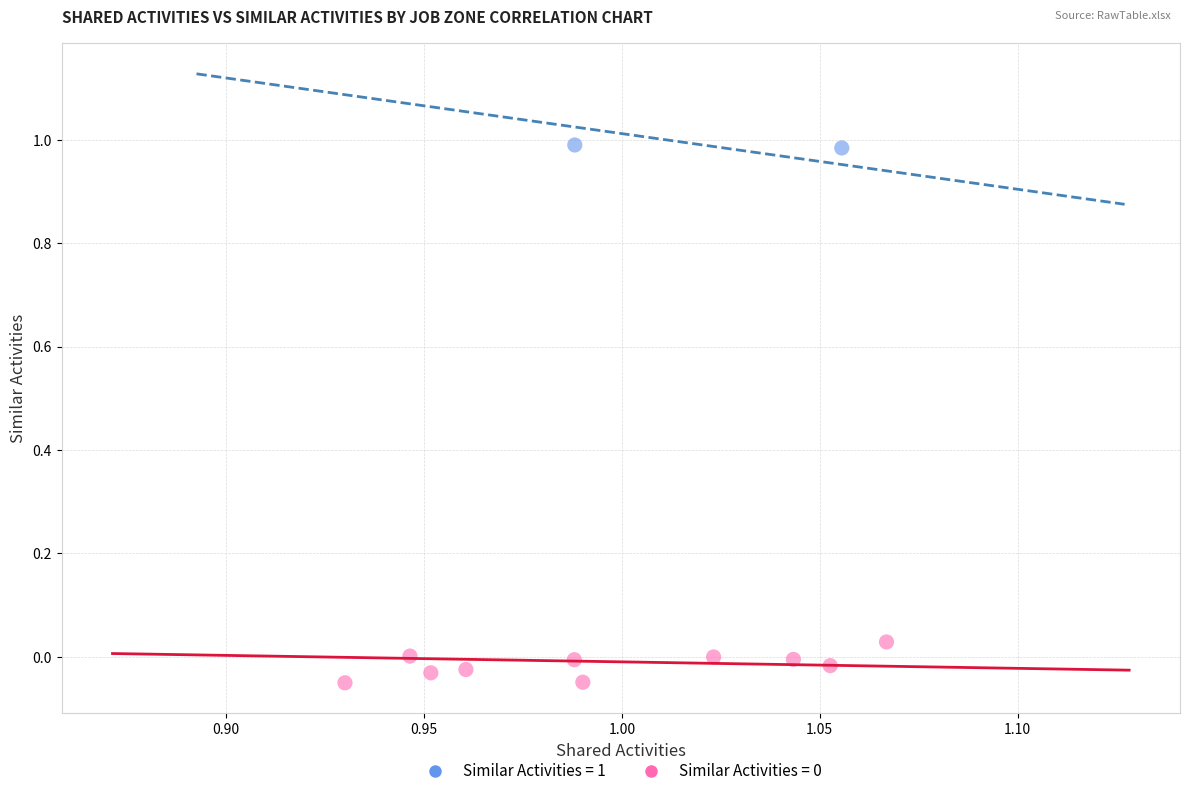

Which series contains the highest Y value?

Similar Activities = 1